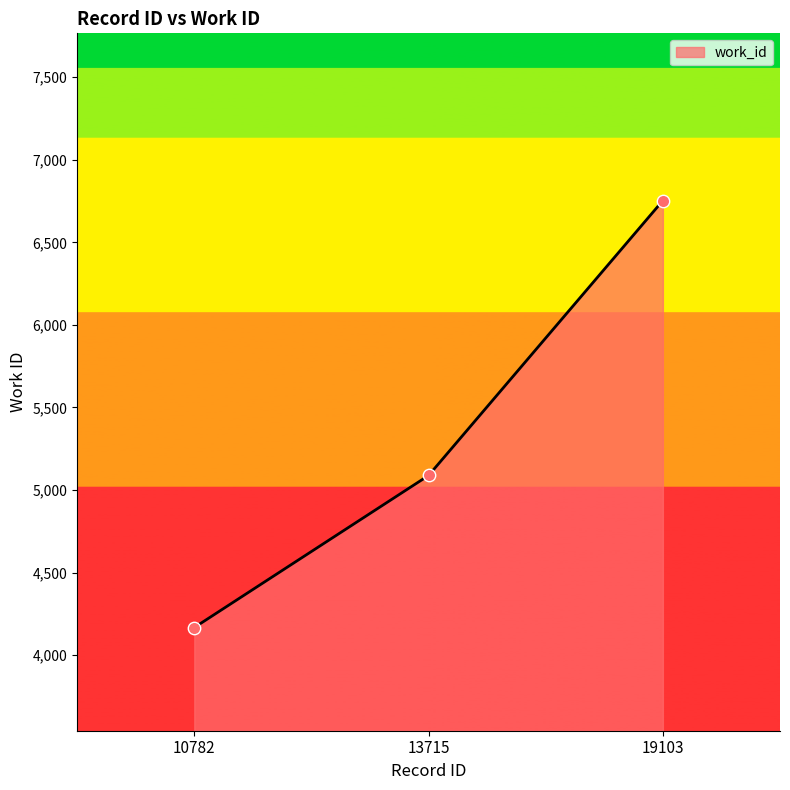

Which has a higher value, 19103 or 13715?

19103